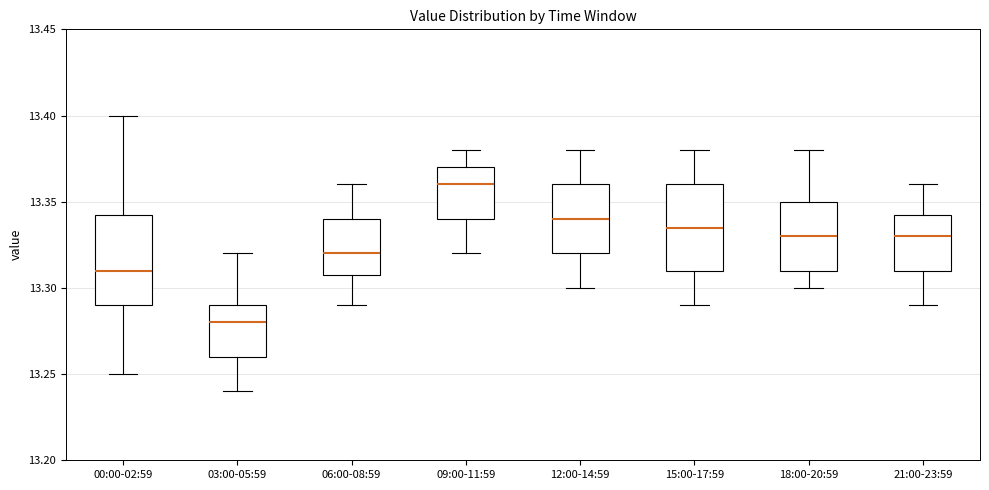

Where is the lower edge of the box for 09:00-11:59 on the y-axis? The values are not printed on the chart, so give them approximately, as read against the axis.

13.340